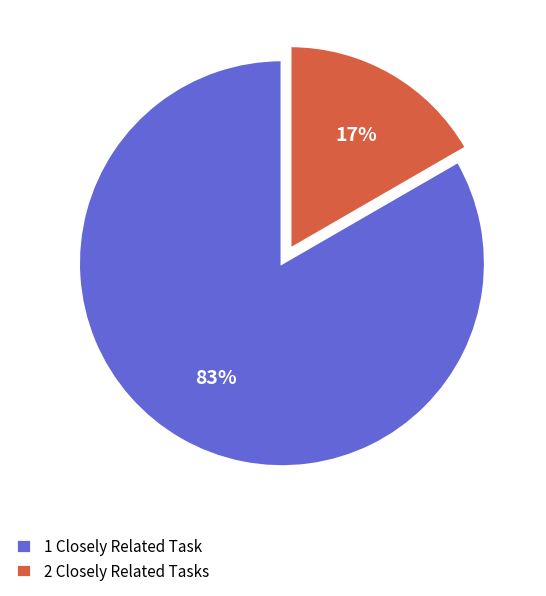

Which slice is the smallest?

2 Closely Related Tasks